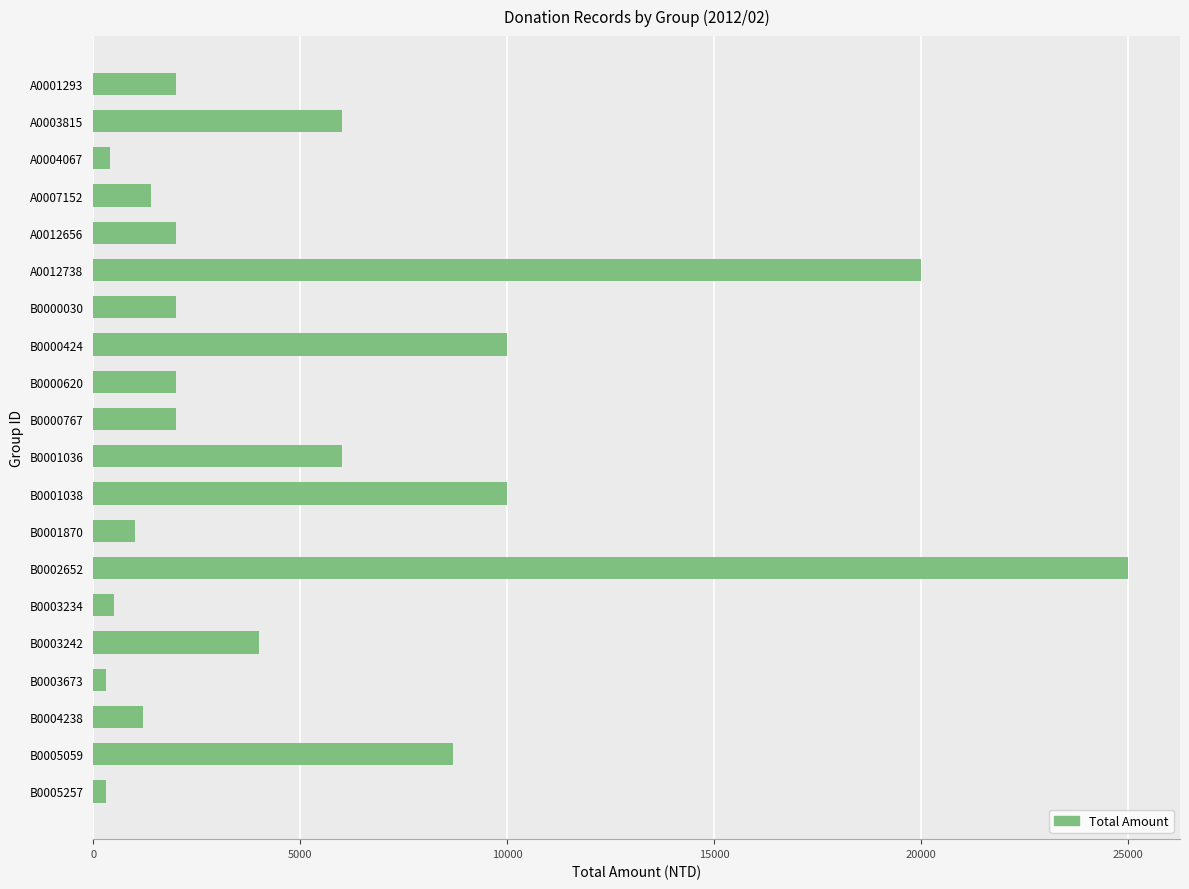

What is the greatest value displayed?

25000